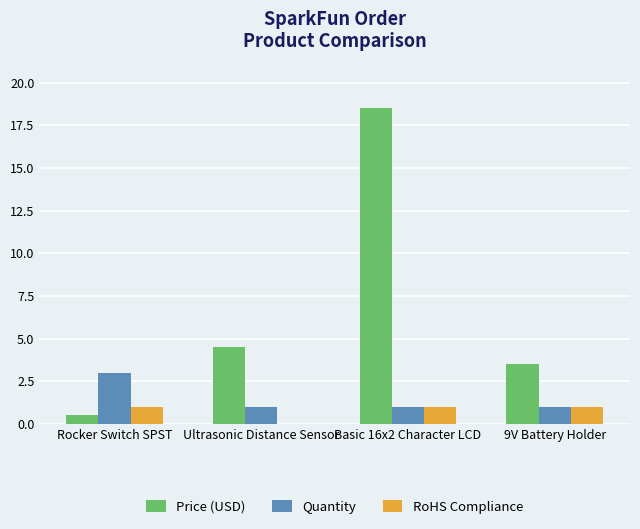

How many categories are shown in the chart?

4